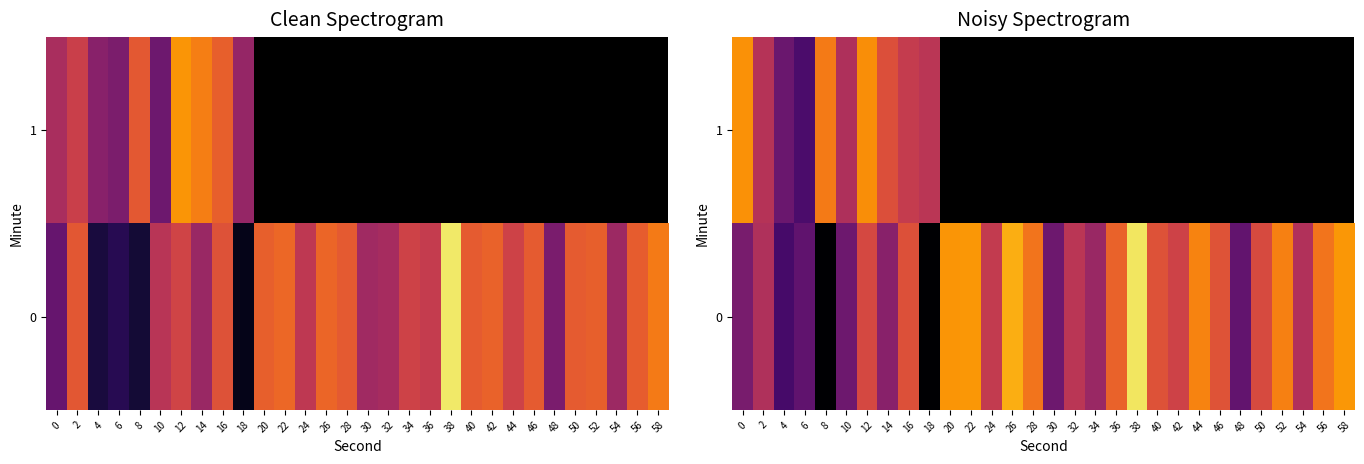

The 1 series shows -123.4 at 0. True or false?

True